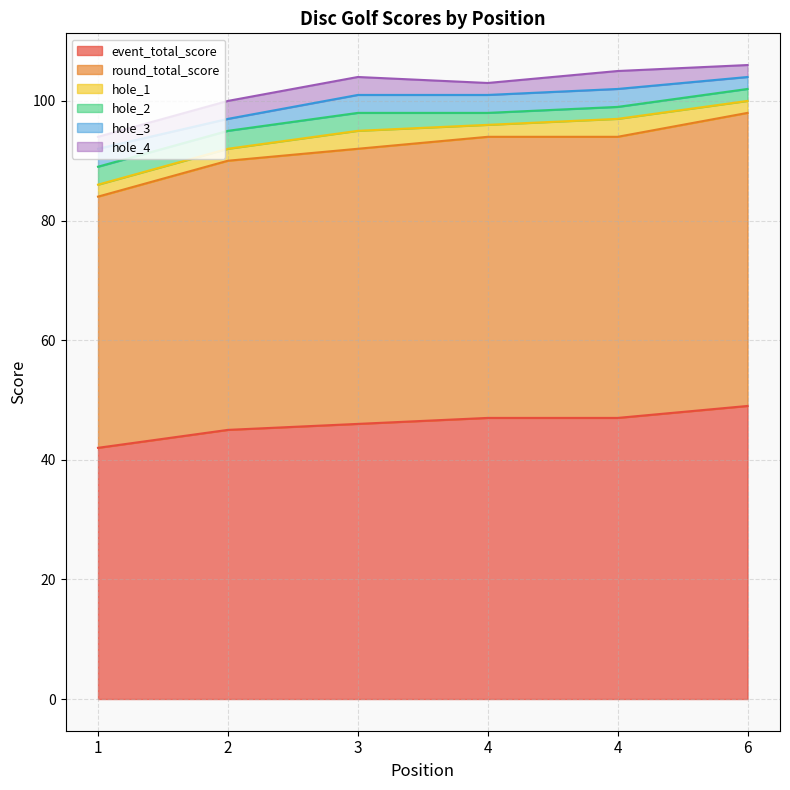

What is the difference between the hole_1 values at 6 and 4?

1